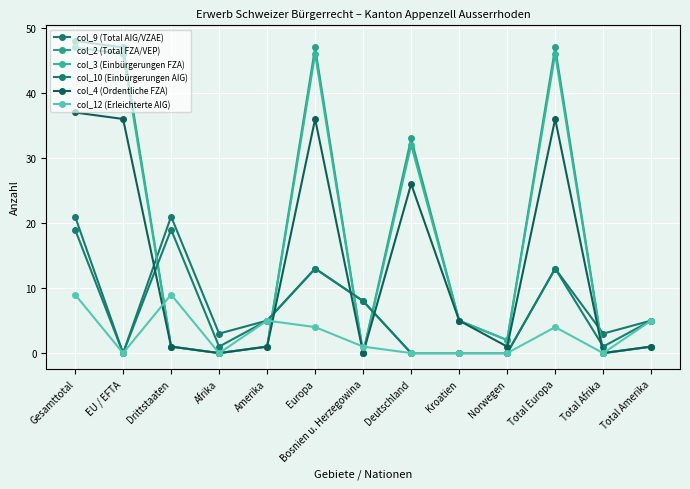

Rank the categories by col_4 (Ordentliche FZA) value from lowest to highest.

Afrika, Bosnien u. Herzegowina, Total Afrika, Drittstaaten, Amerika, Norwegen, Total Amerika, Kroatien, Deutschland, EU / EFTA, Europa, Total Europa, Gesamttotal